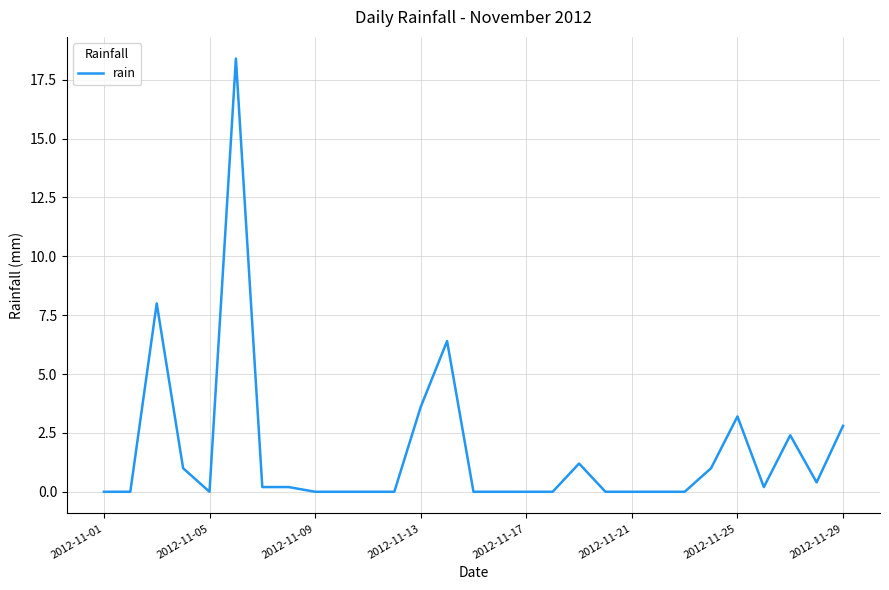

What is the greatest value displayed?

18.4